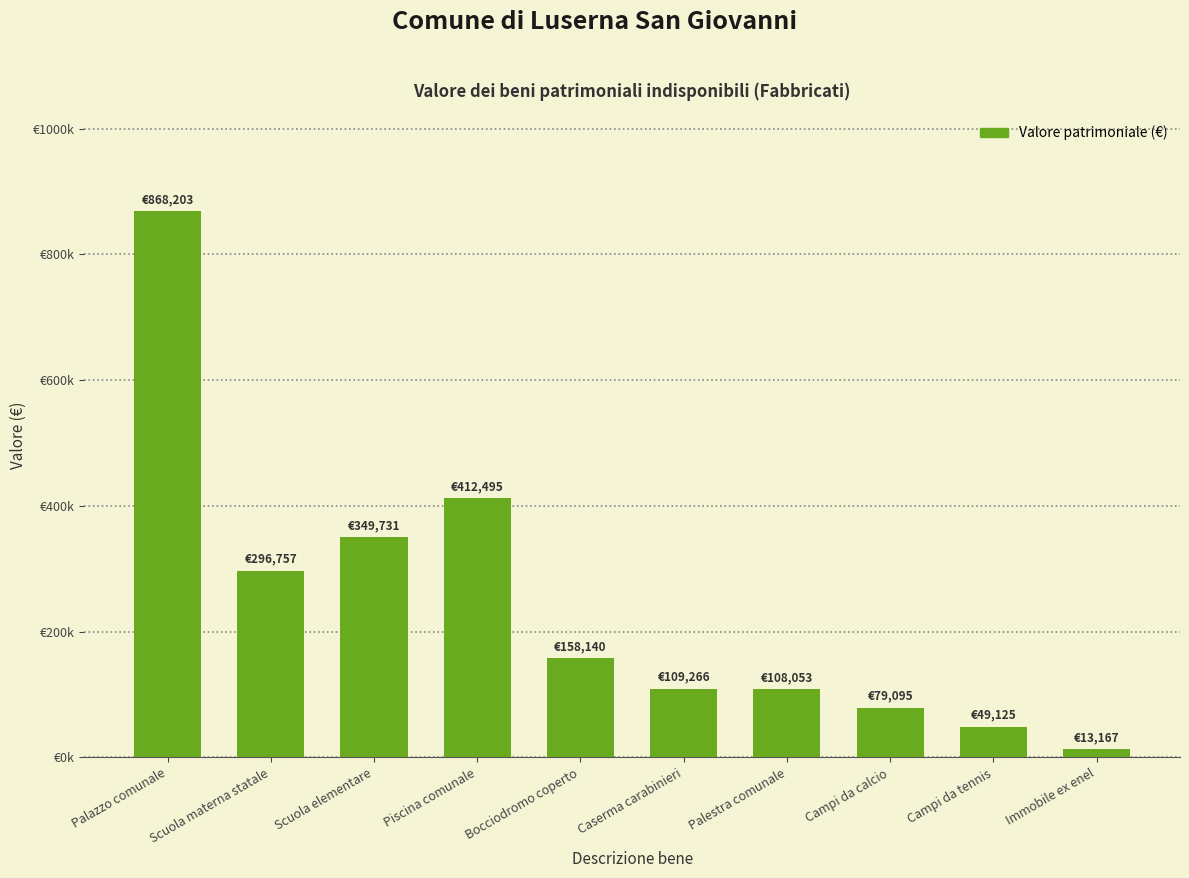

Does the chart contain any negative values?

No